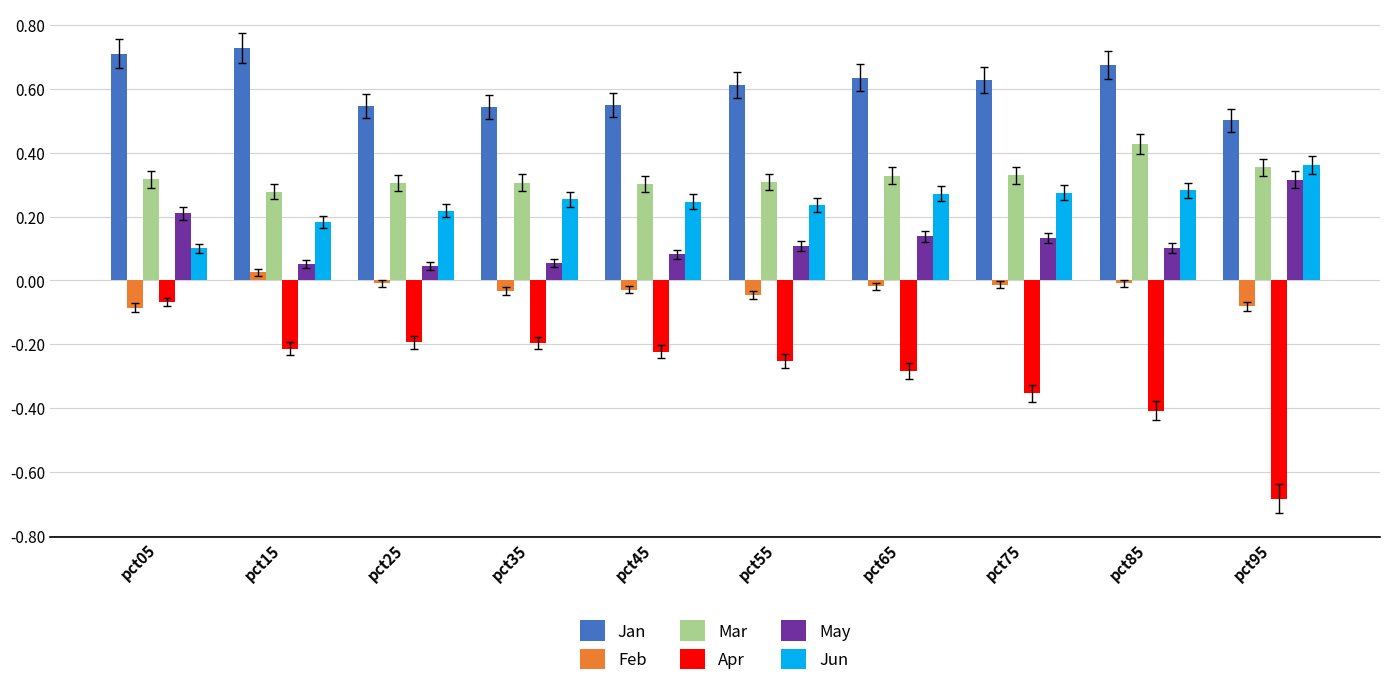

What is the total value across all series at pct05?

1.2